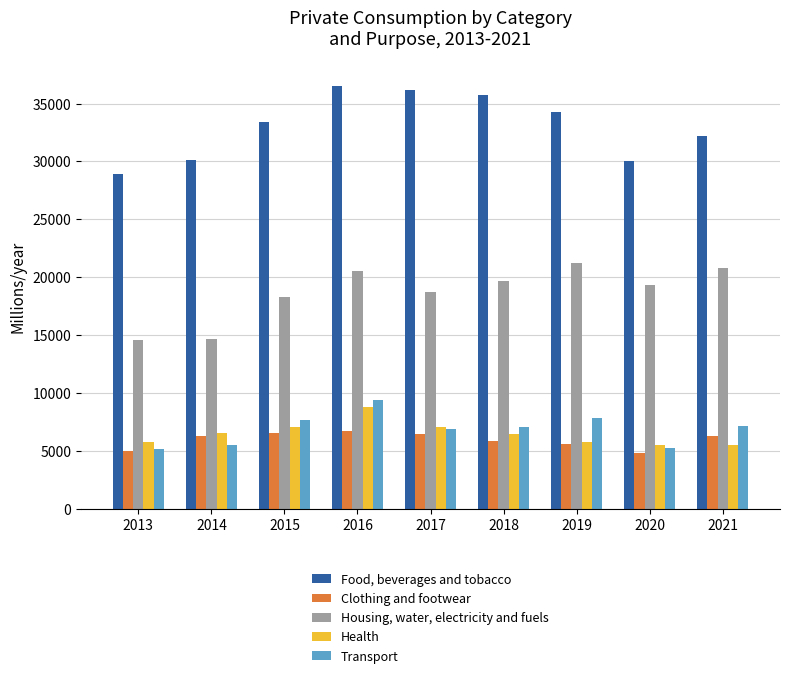

List the series in order of their peak value, lowest first.

Clothing and footwear, Health, Transport, Housing, water, electricity and fuels, Food, beverages and tobacco